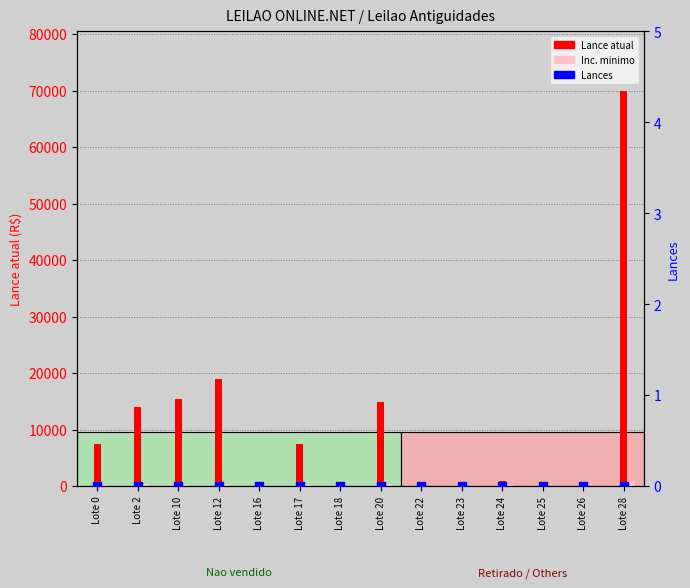

At how many categories does at least one series exceed 66768?

1